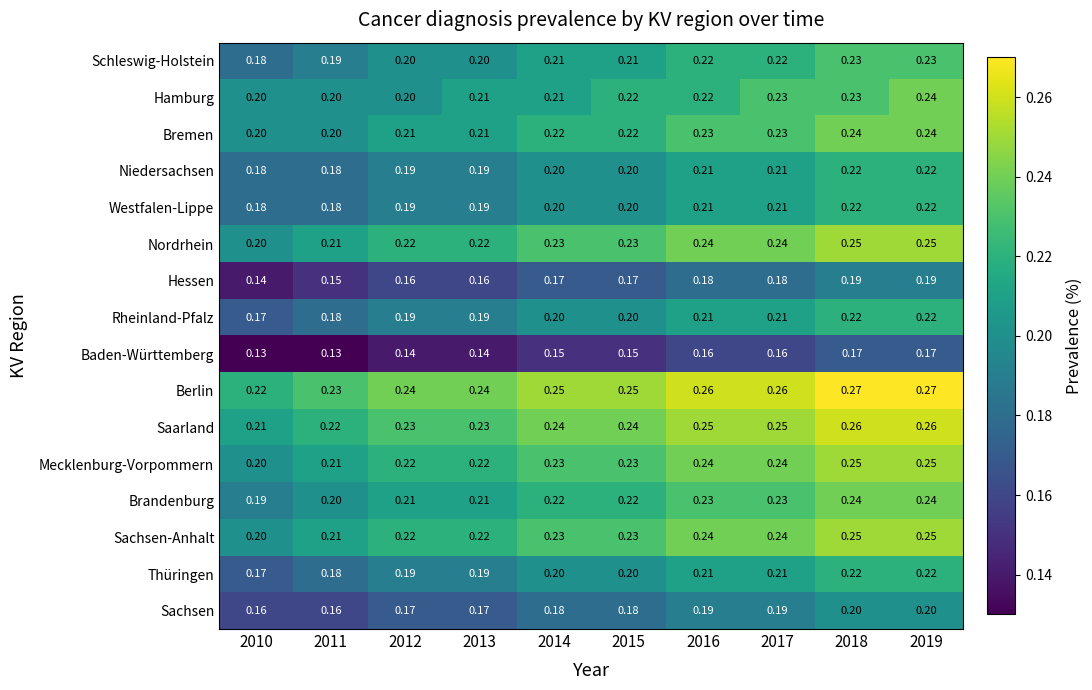

Which series changed the most between 2016 and 2017?

Hamburg